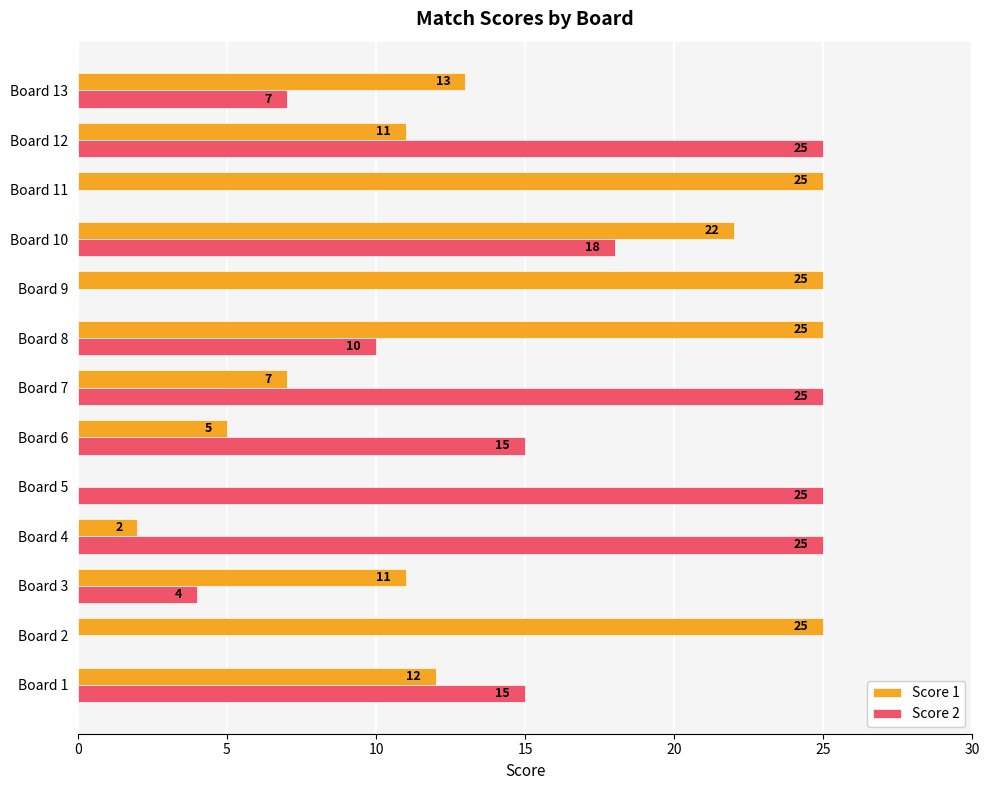

Where is Score 2 nearest to the value 12?

Board 8